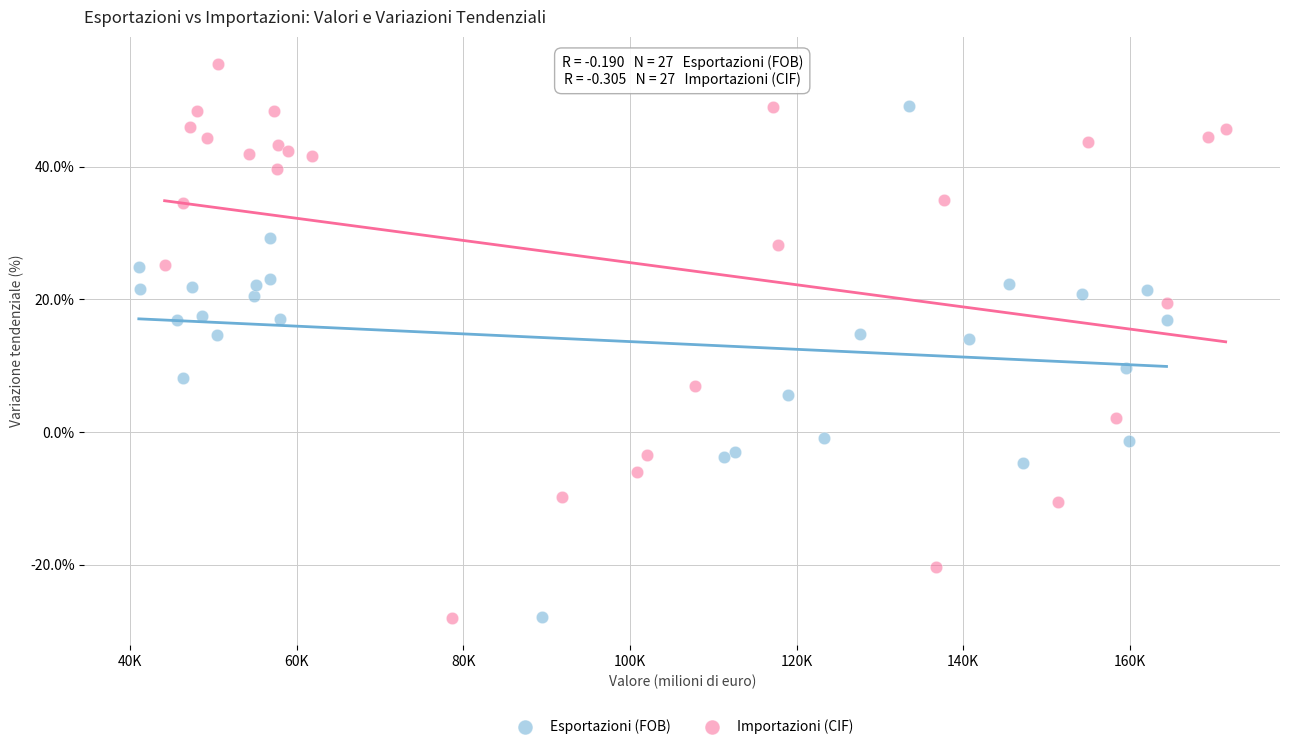

Which series has the largest Y range (max minus min)?

Importazioni (CIF)